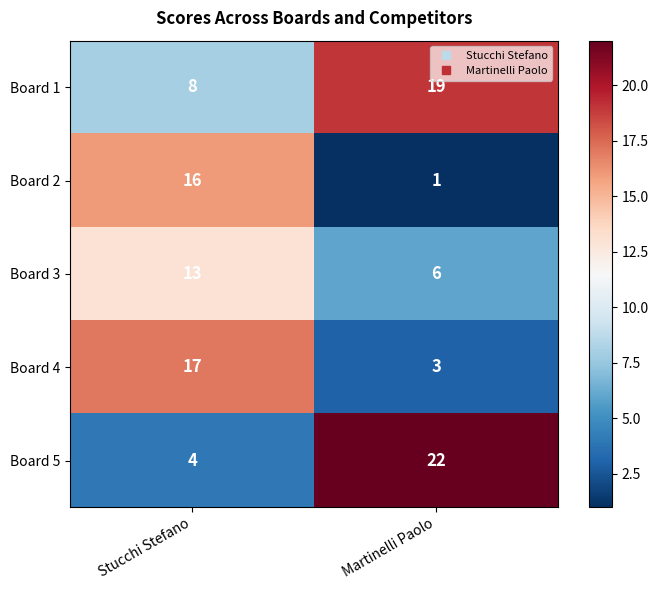

List the series in order of their peak value, highest first.

Board 5, Board 1, Board 4, Board 2, Board 3